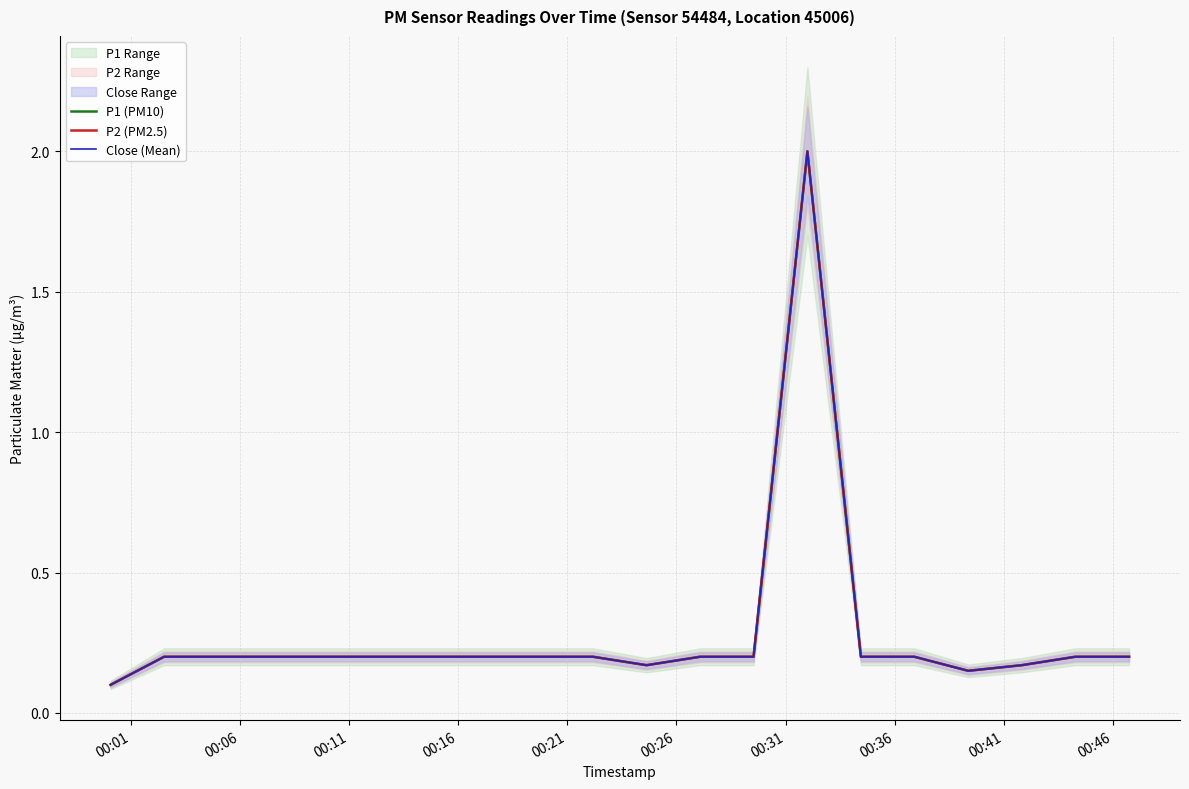

Reading left to right, transcribe all the data shown in this chart.

P1 (PM10): 0.1	0.2	0.2	0.2	0.2	0.2	0.2	0.2	0.2	0.2	0.2	0.2	0.2	2.0	0.2	0.2	0.1	0.2	0.2	0.2
P2 (PM2.5): 0.1	0.2	0.2	0.2	0.2	0.2	0.2	0.2	0.2	0.2	0.2	0.2	0.2	2.0	0.2	0.2	0.1	0.2	0.2	0.2
Close (Mean): 0.1	0.2	0.2	0.2	0.2	0.2	0.2	0.2	0.2	0.2	0.2	0.2	0.2	2.0	0.2	0.2	0.1	0.2	0.2	0.2